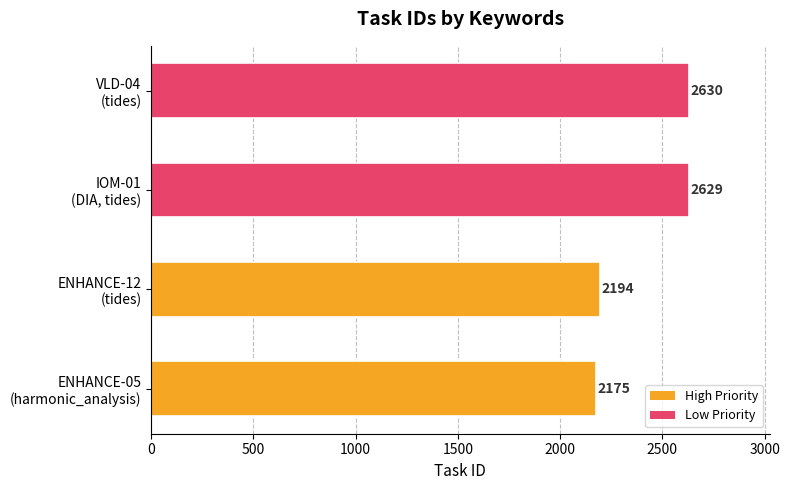

Where is the data nearest to the value 2402?

ENHANCE-12
(tides)